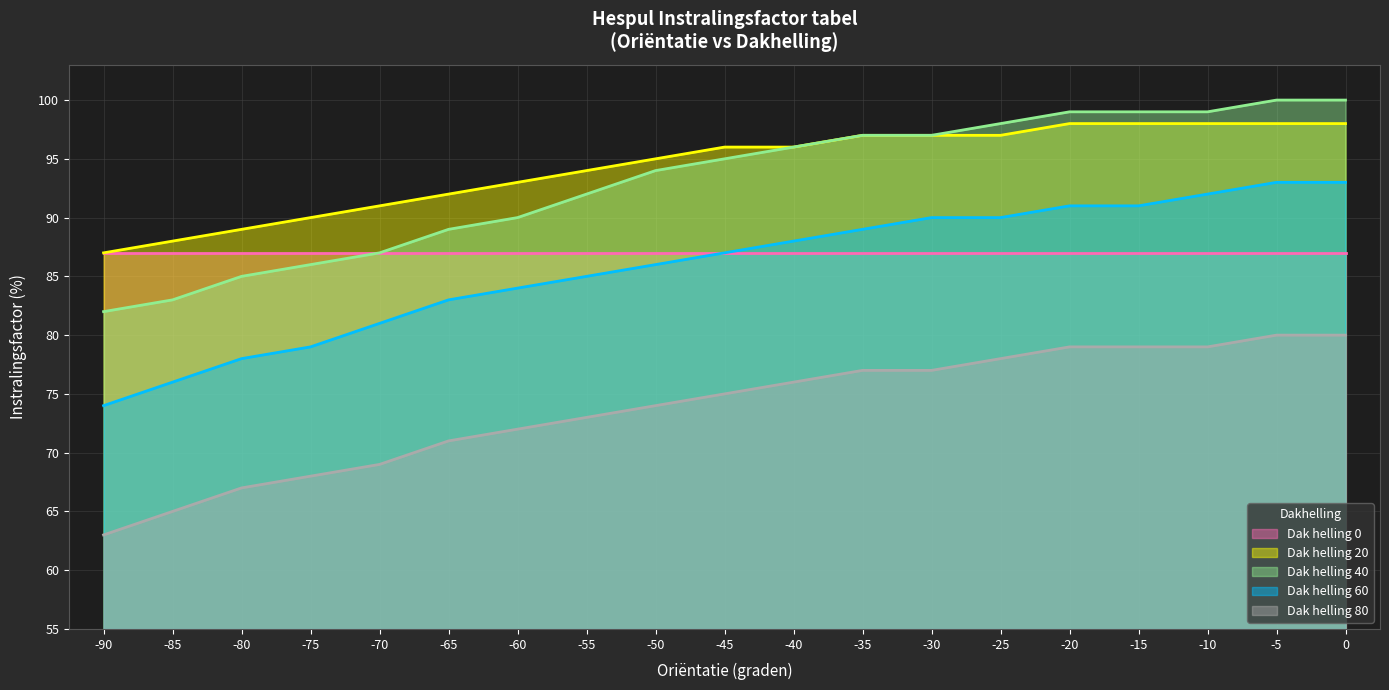

At which label does Dak helling 60 first exceed 87?

-40